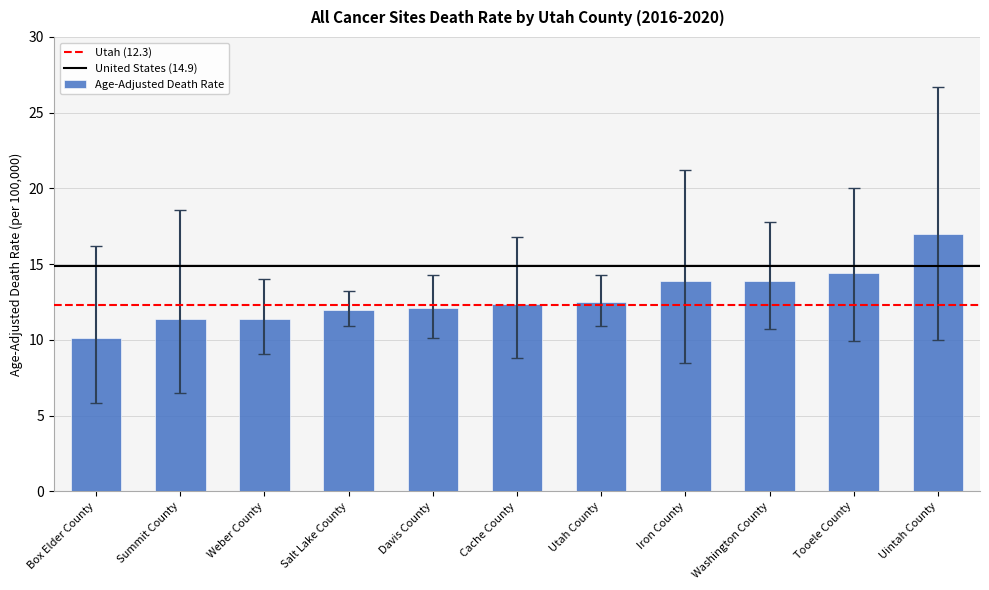

What position from the left is Iron County?

8